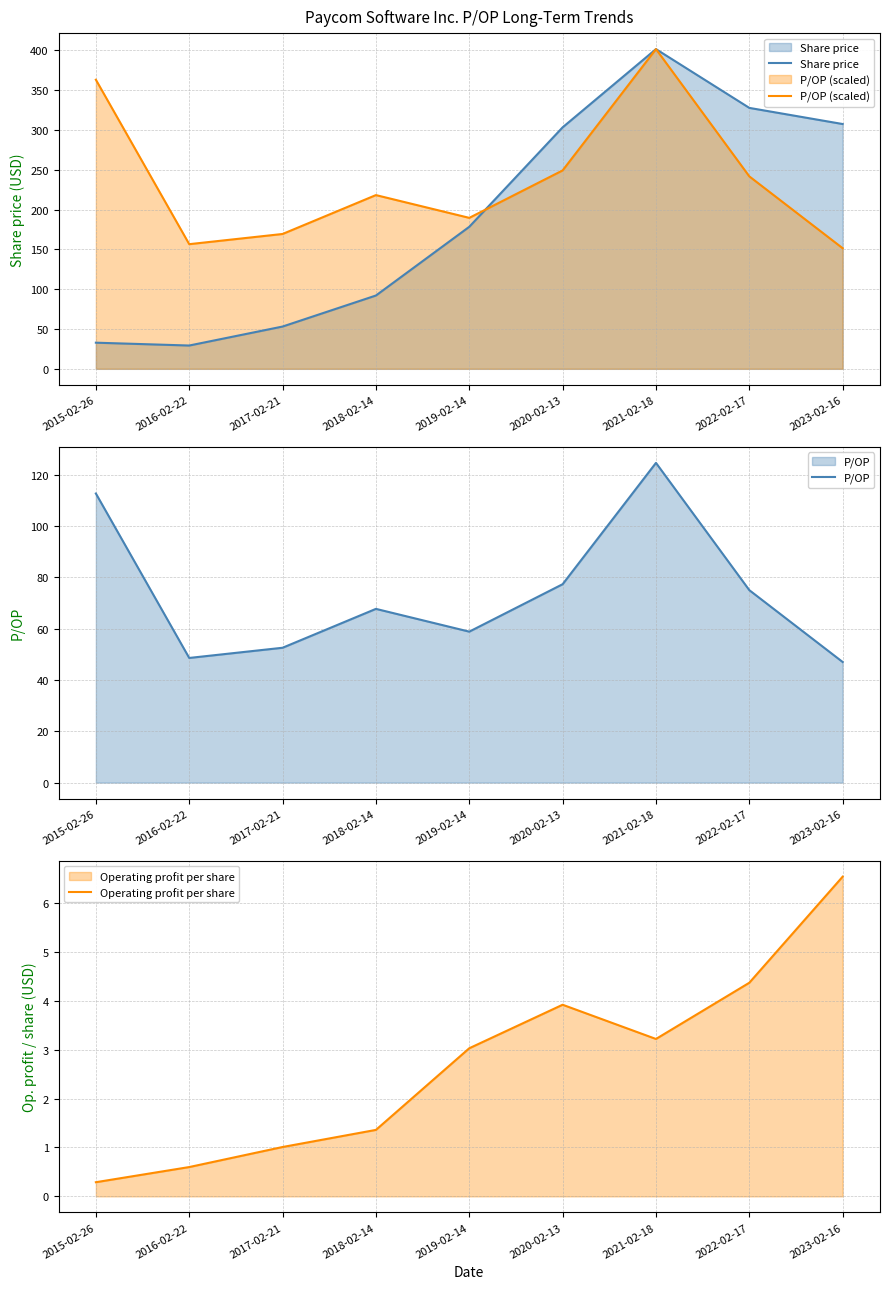

The value of Share price at 2023-02-16 is 307.4. True or false?

True